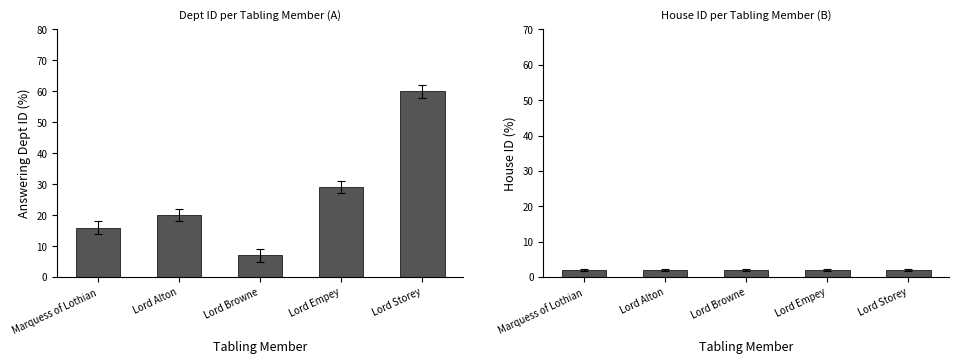

At Lord Storey, list the series in order from largest to smallest.

answering dept id, house id